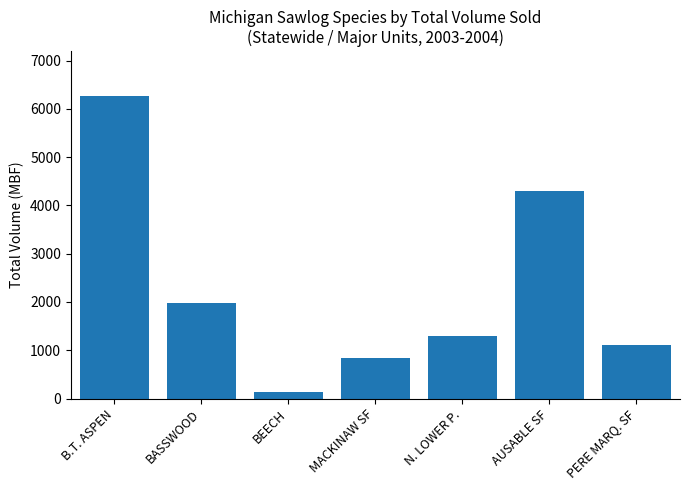

What is the sum of the values at BASSWOOD and PERE MARQ. SF?

3094.7